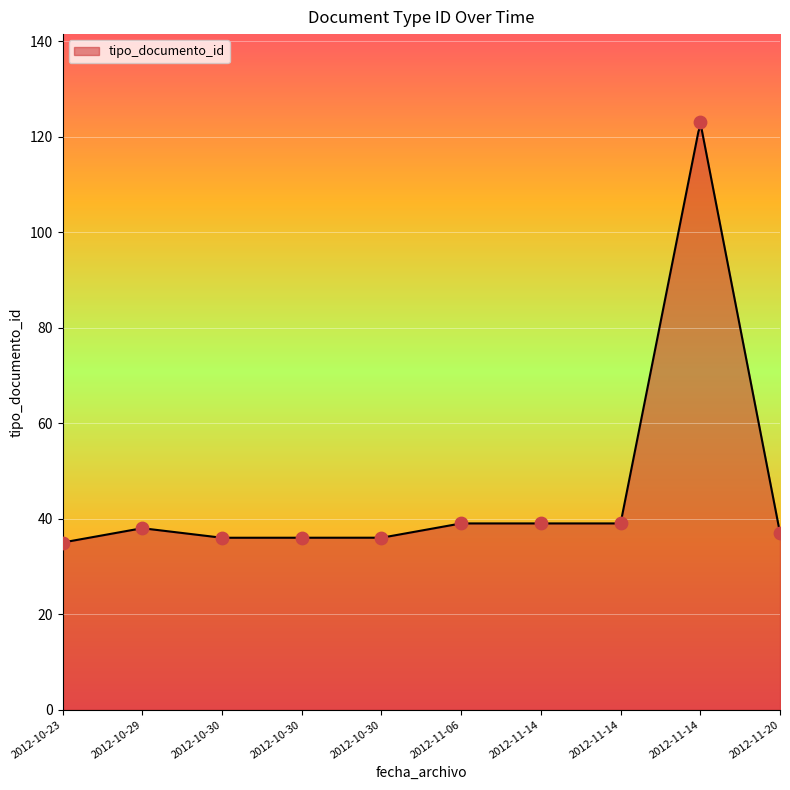

What is the change in value from 2012-11-14 to 2012-11-20?

-2